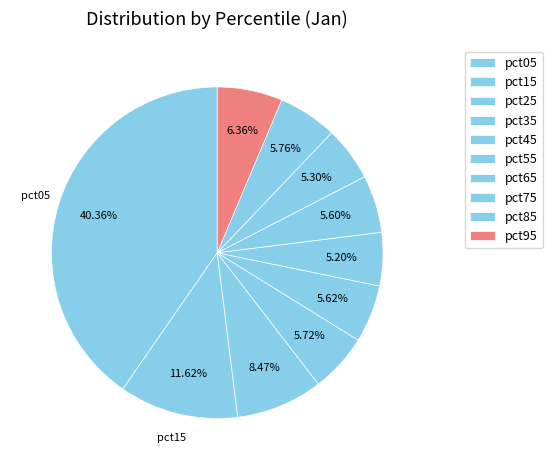

To the nearest percent, what portion does pct85 represent?

6%